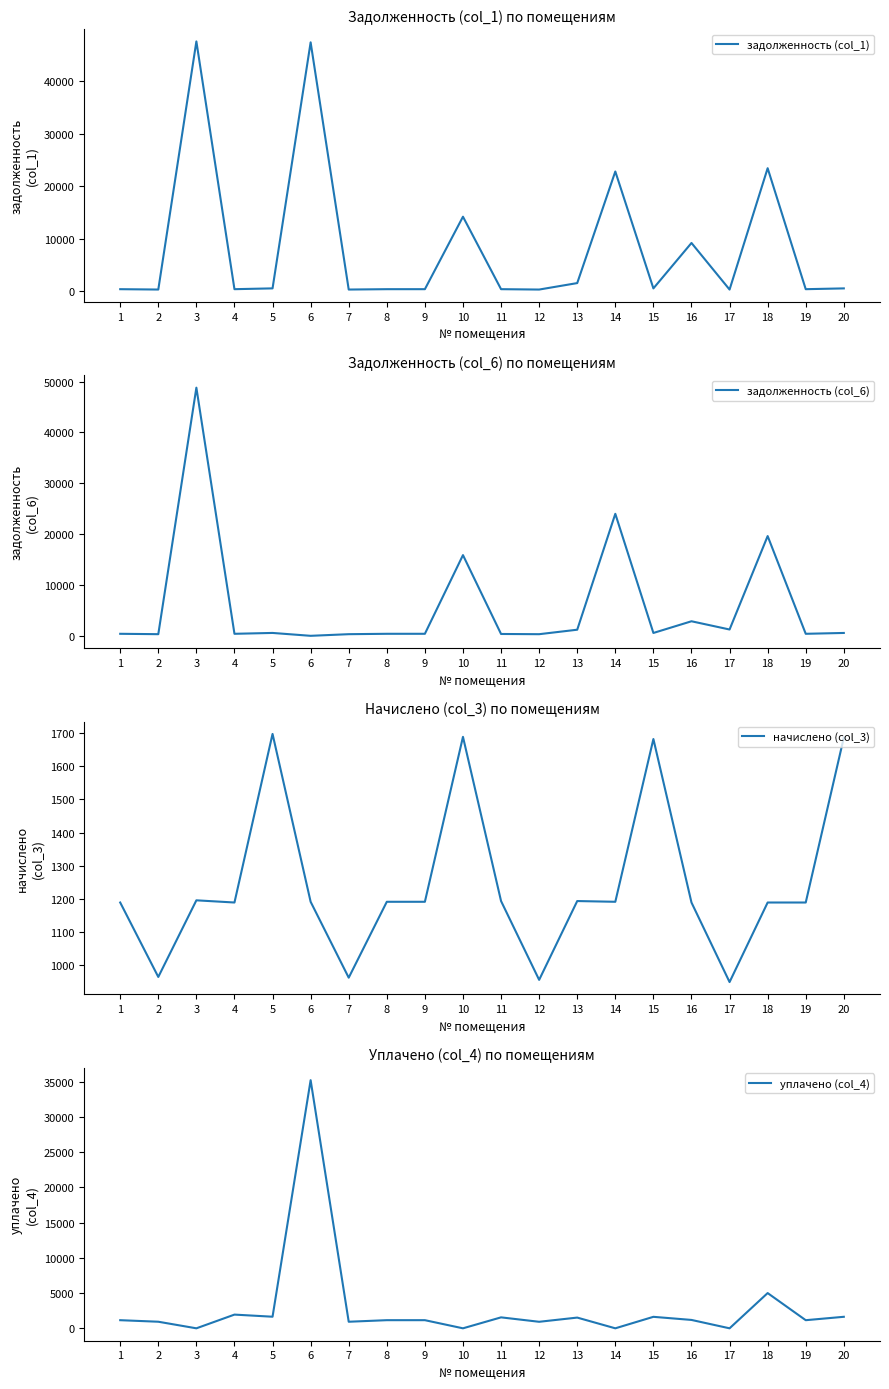

Reading left to right, list all the values displayed in this chart.

задолженность (col_1): 1=359.6	2=291.7	3=47590.3	4=360.8	5=513.5	6=47415.2	7=291.0	8=360.3	9=361.0	10=14178.0	11=361.0	12=289.0	13=1522.3	14=22795.5	15=508.8	16=9171.4	17=287.1	18=23421.8	19=359.6	20=510.2
задолженность (col_6): 1=396.4	2=321.5	3=48786.0	4=396.2	5=565.9	6=0.0	7=320.8	8=397.1	9=397.7	10=15867.0	11=361.0	12=318.6	13=1200.2	14=23986.8	15=560.8	16=2860.5	17=1240.8	18=19610.8	19=396.4	20=562.2
начислено (col_3): 1=1189.1	2=964.5	3=1195.7	4=1189.1	5=1697.7	6=1191.3	7=962.3	8=1191.3	9=1191.3	10=1688.9	11=1193.5	12=955.7	13=1193.5	14=1191.3	15=1682.3	16=1189.1	17=949.0	18=1189.1	19=1189.1	20=1686.7
уплачено (col_4): 1=1152.4	2=934.7	3=0.0	4=1945.3	5=1645.3	6=35202.9	7=932.6	8=1154.5	9=1154.5	10=0.0	11=1554.5	12=926.2	13=1522.3	14=0.0	15=1630.4	16=1189.1	17=0.0	18=5000.0	19=1152.4	20=1634.6